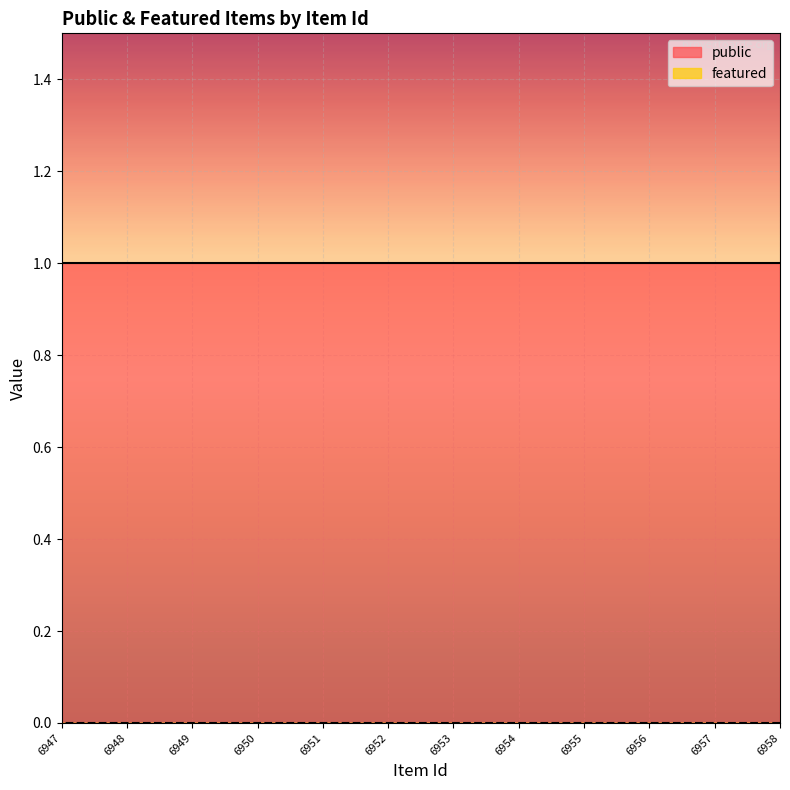

What are all the series names shown in the legend?

public, featured